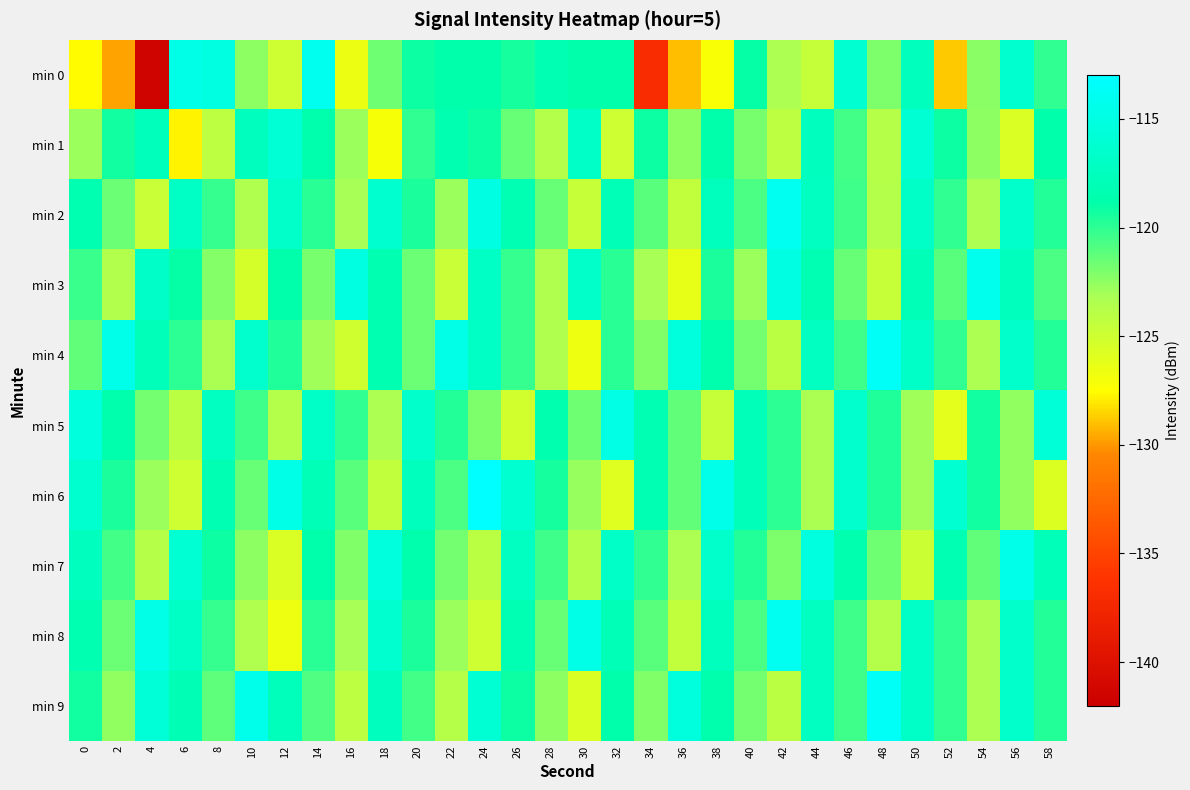

Between 20 and 42, which is larger?

20